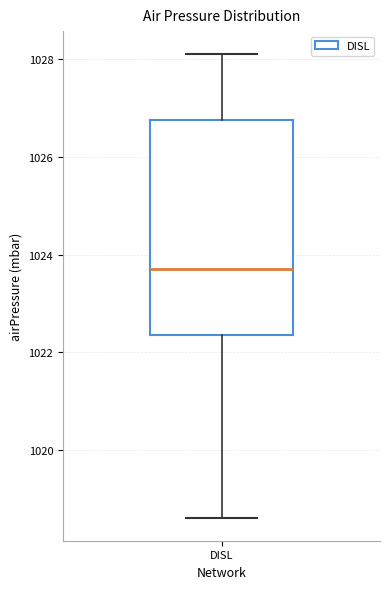

Transcribe this box plot: give where the median line is, the range the box spans, and where the two whiskers end, as read against the y-axis. The values are not printed on the chart, so give them approximately, as read against the axis.

median 1023.8, box 1022.4 to 1026.8, whiskers 1018.6 to 1028.2